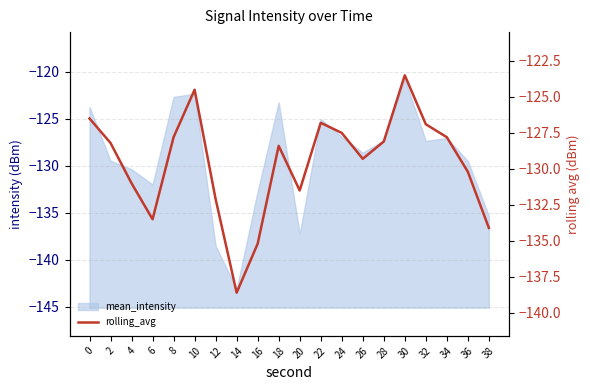

Which has a higher value, 14 or 10?

10